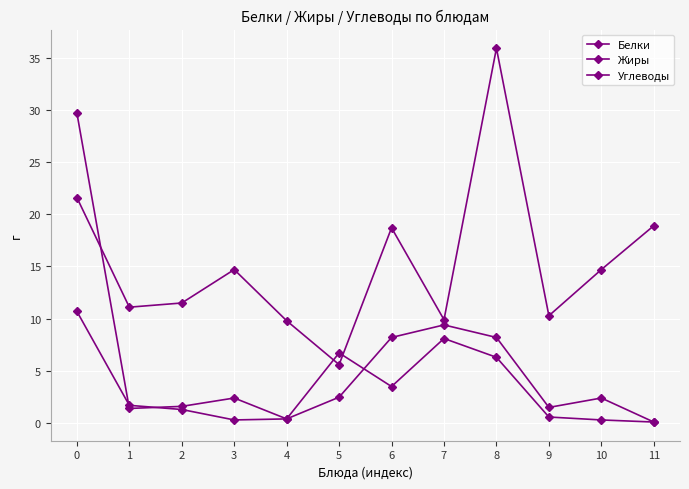

Reading right to left, list all the values displayed in this chart.

Белки: 11=0.1	10=2.4	9=1.5	8=8.2	7=9.4	6=8.2	5=2.5	4=0.4	3=2.4	2=1.6	1=1.4	0=29.7
Жиры: 11=0.1	10=0.3	9=0.6	8=6.3	7=8.1	6=3.5	5=6.7	4=0.4	3=0.3	2=1.3	1=1.7	0=10.7
Углеводы: 11=18.9	10=14.7	9=10.3	8=35.9	7=9.9	6=18.7	5=5.6	4=9.8	3=14.7	2=11.5	1=11.1	0=21.6